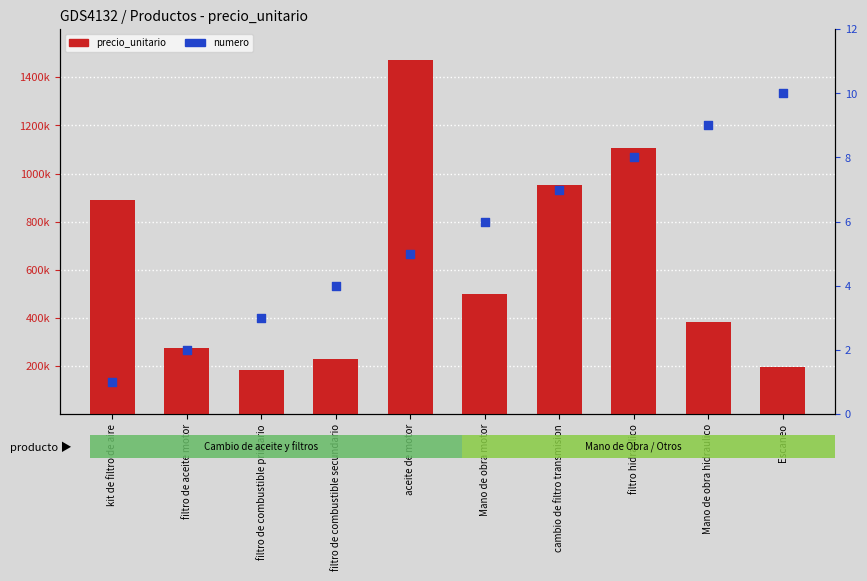

Which series has the largest total across all categories?

precio_unitario